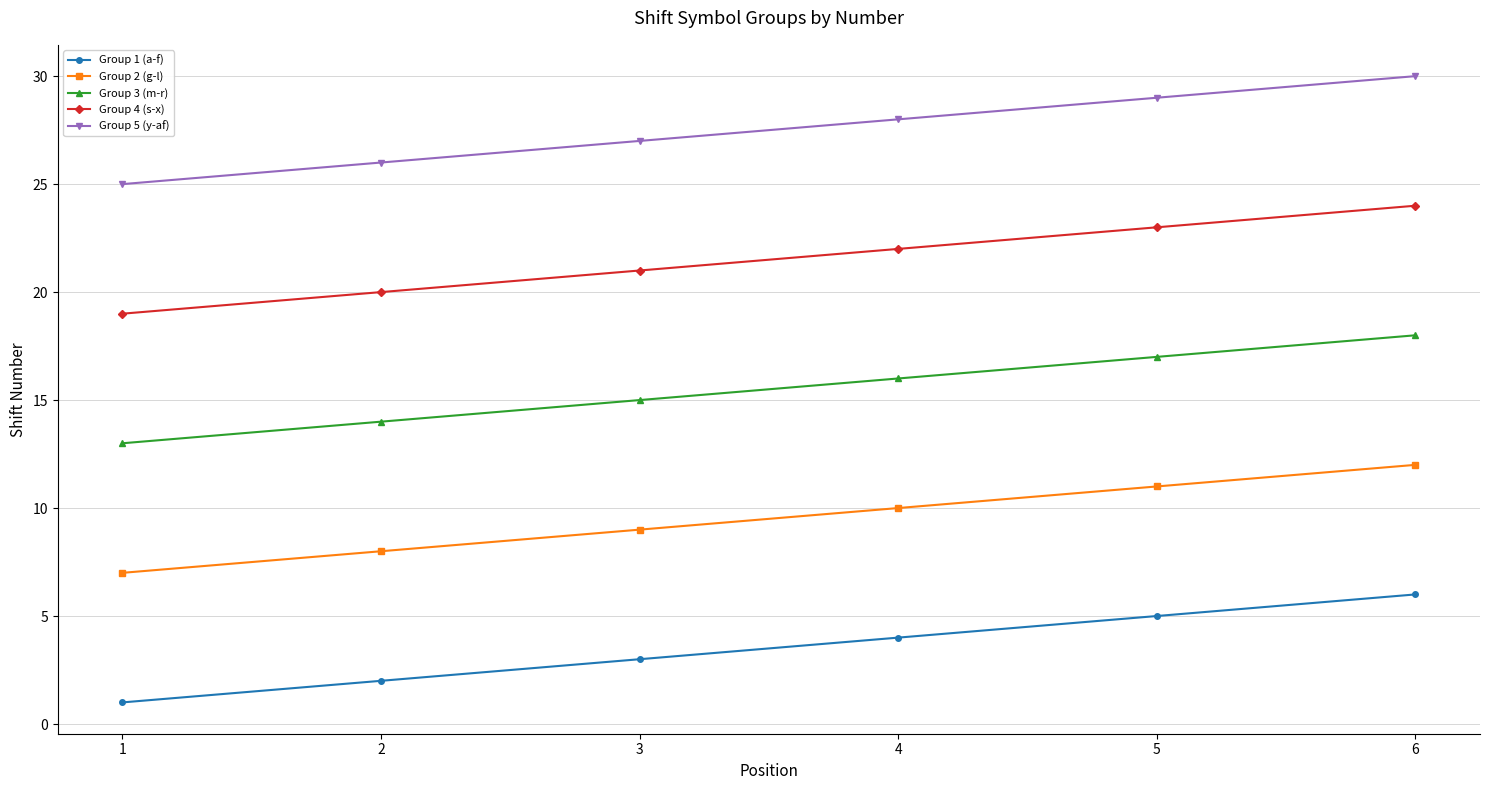

True or false: Group 4 (s-x) and Group 3 (m-r) cross at least once.

False